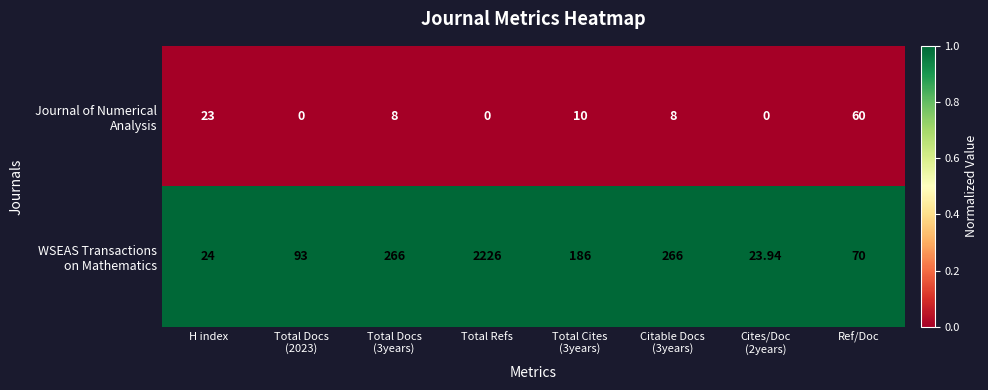

At which category is the sum across all series the highest?

Total Refs